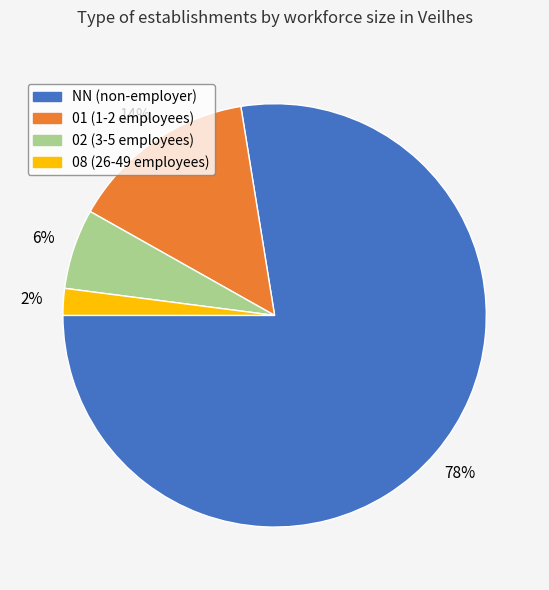

Is there a majority slice in this chart?

Yes